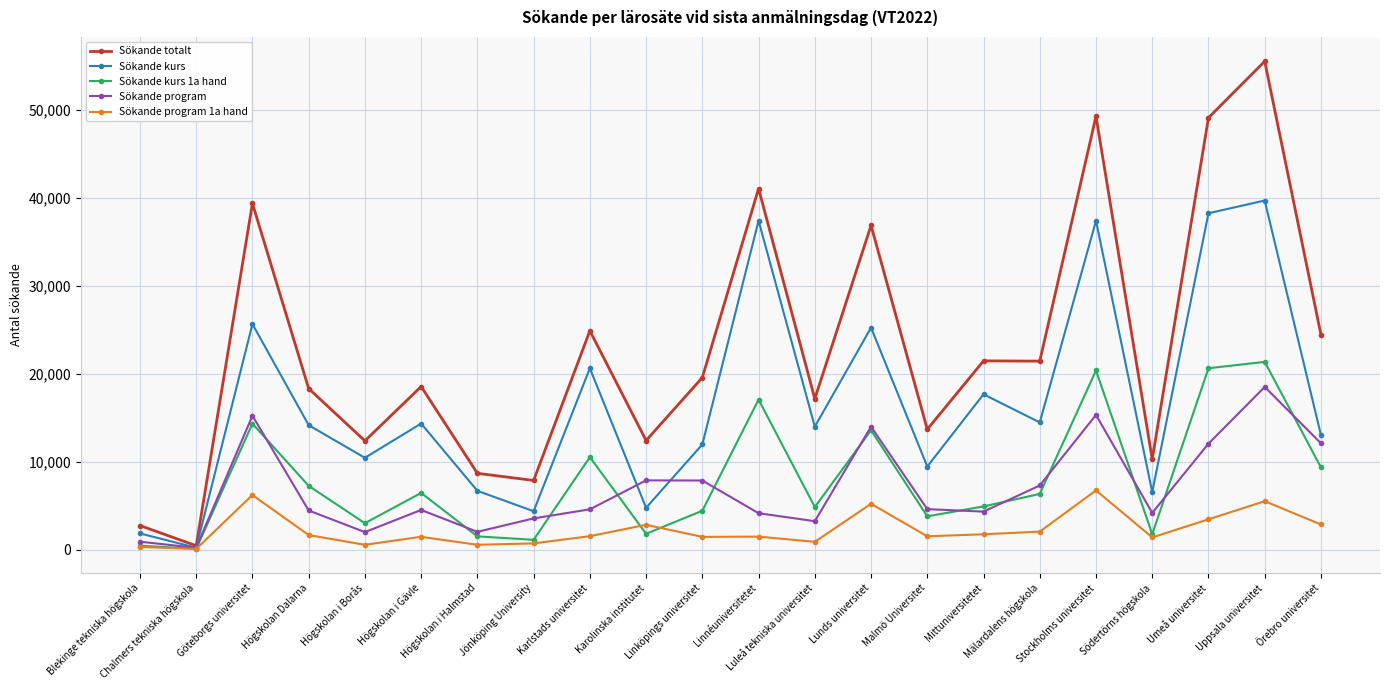

Which series has the largest total across all categories?

Sökande totalt